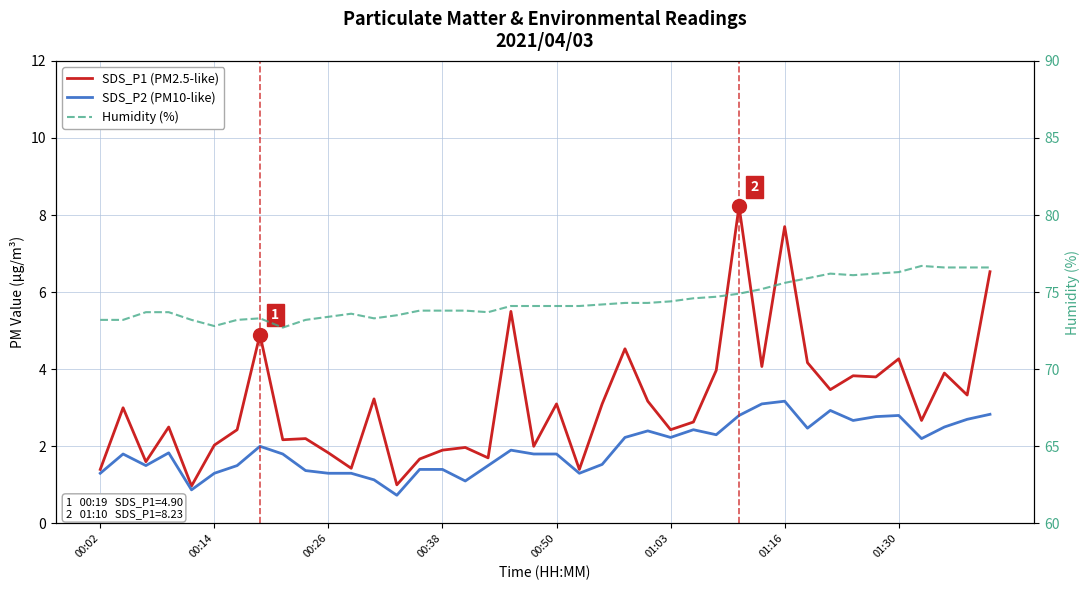

How many values in the SDS_P1 (PM2.5-like) series are below 3?

20